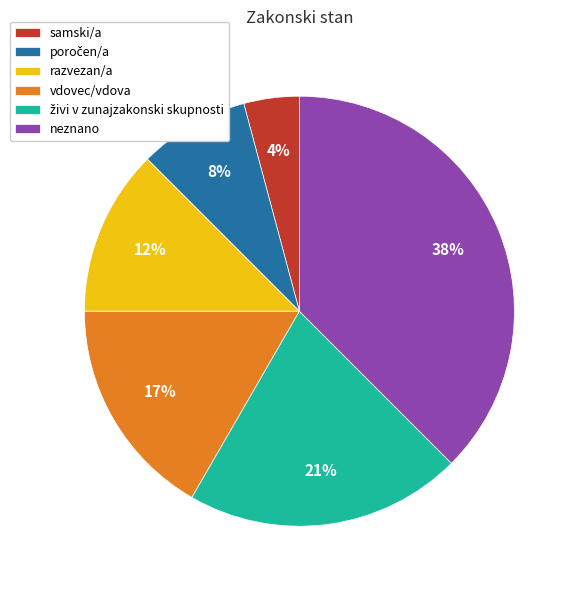

To the nearest percent, what portion does vdovec/vdova represent?

17%